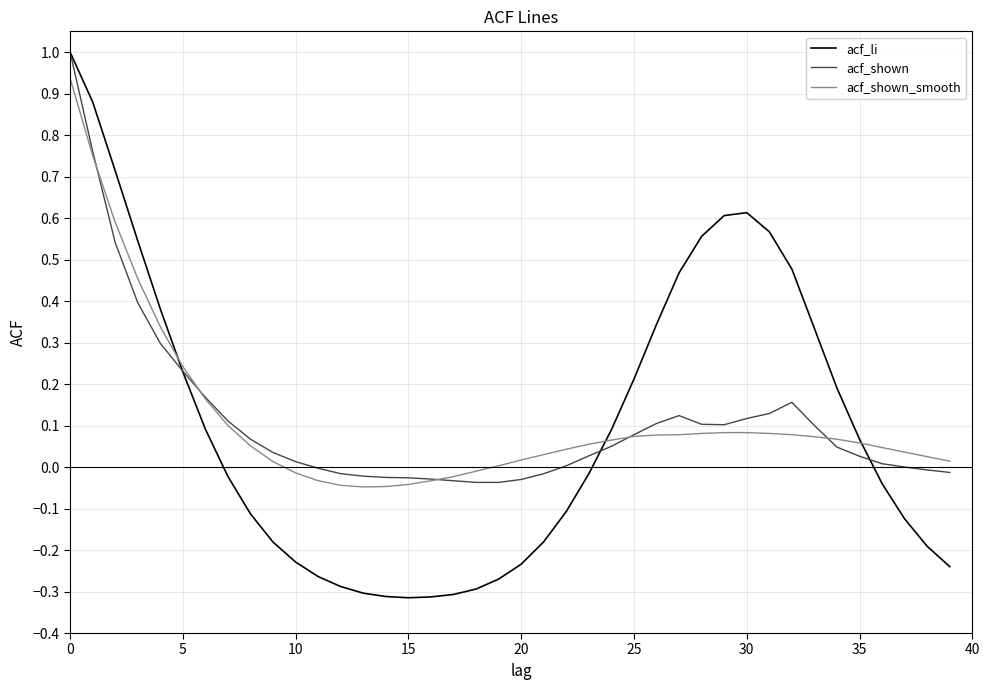

True or false: acf_li and acf_shown_smooth cross at least once.

True